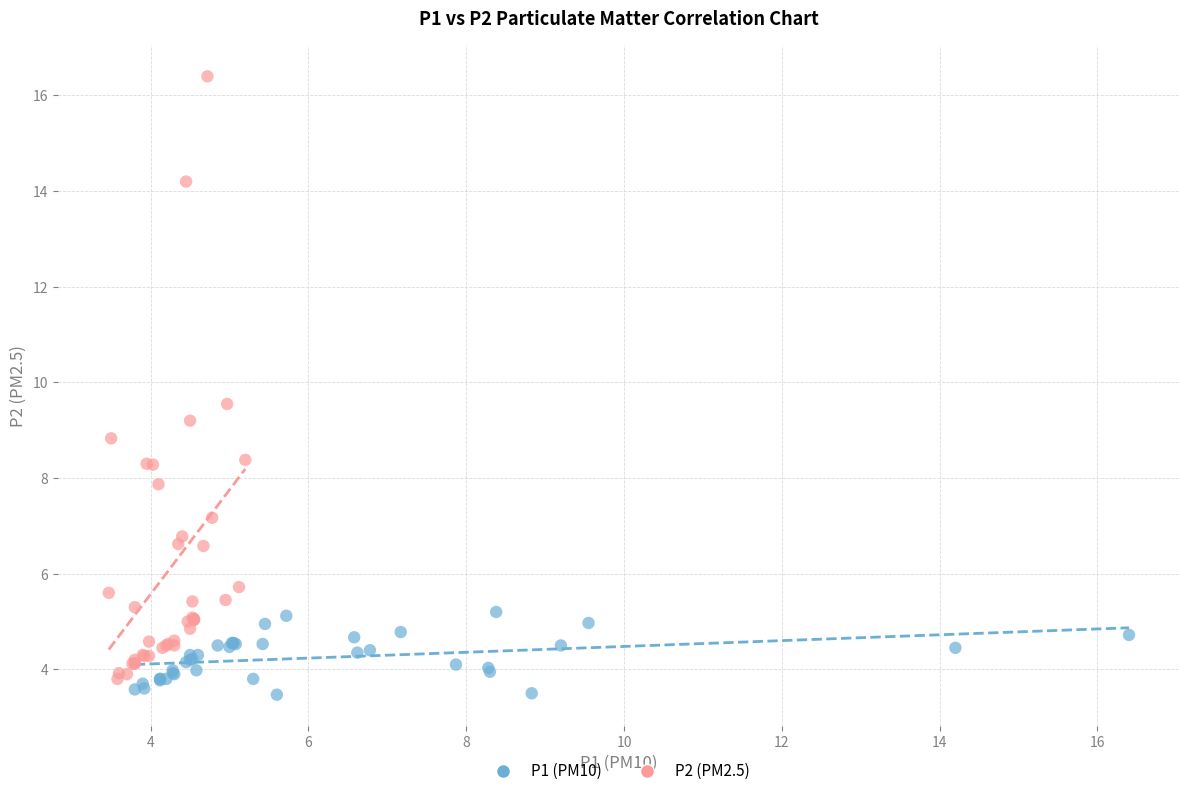

Which series contains the highest Y value?

P2 (PM2.5)